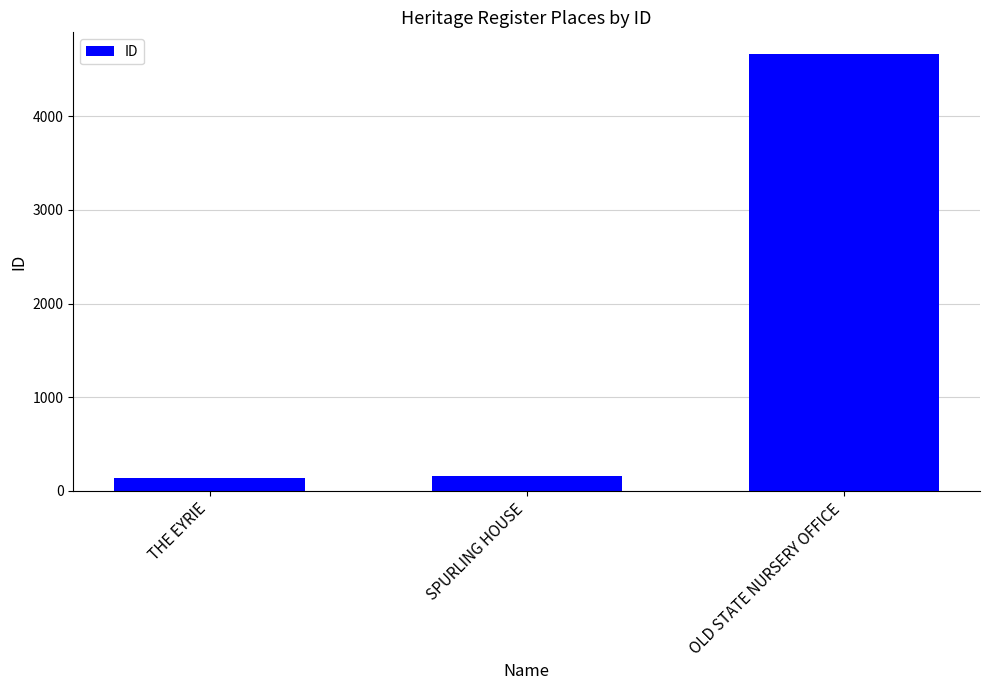

What position from the left is THE EYRIE?

1